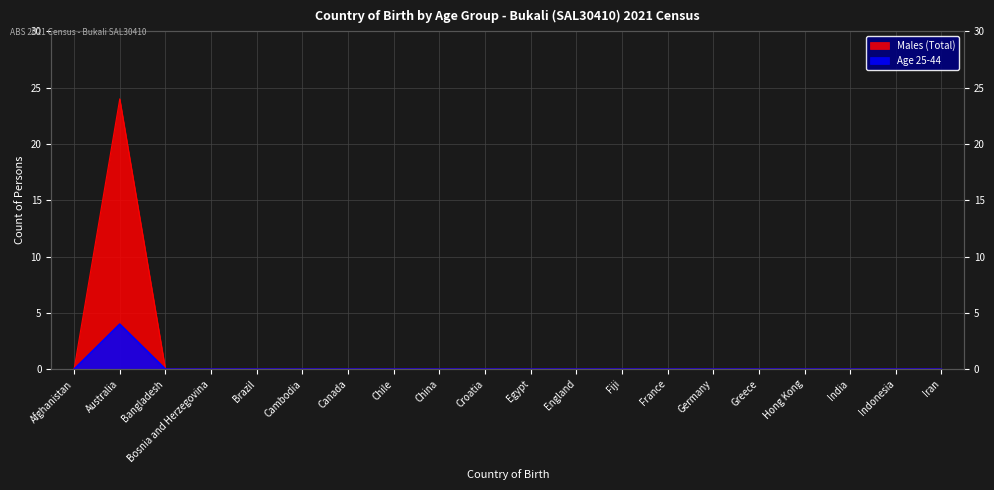

At which label does Age 25-44 reach its minimum?

Afghanistan